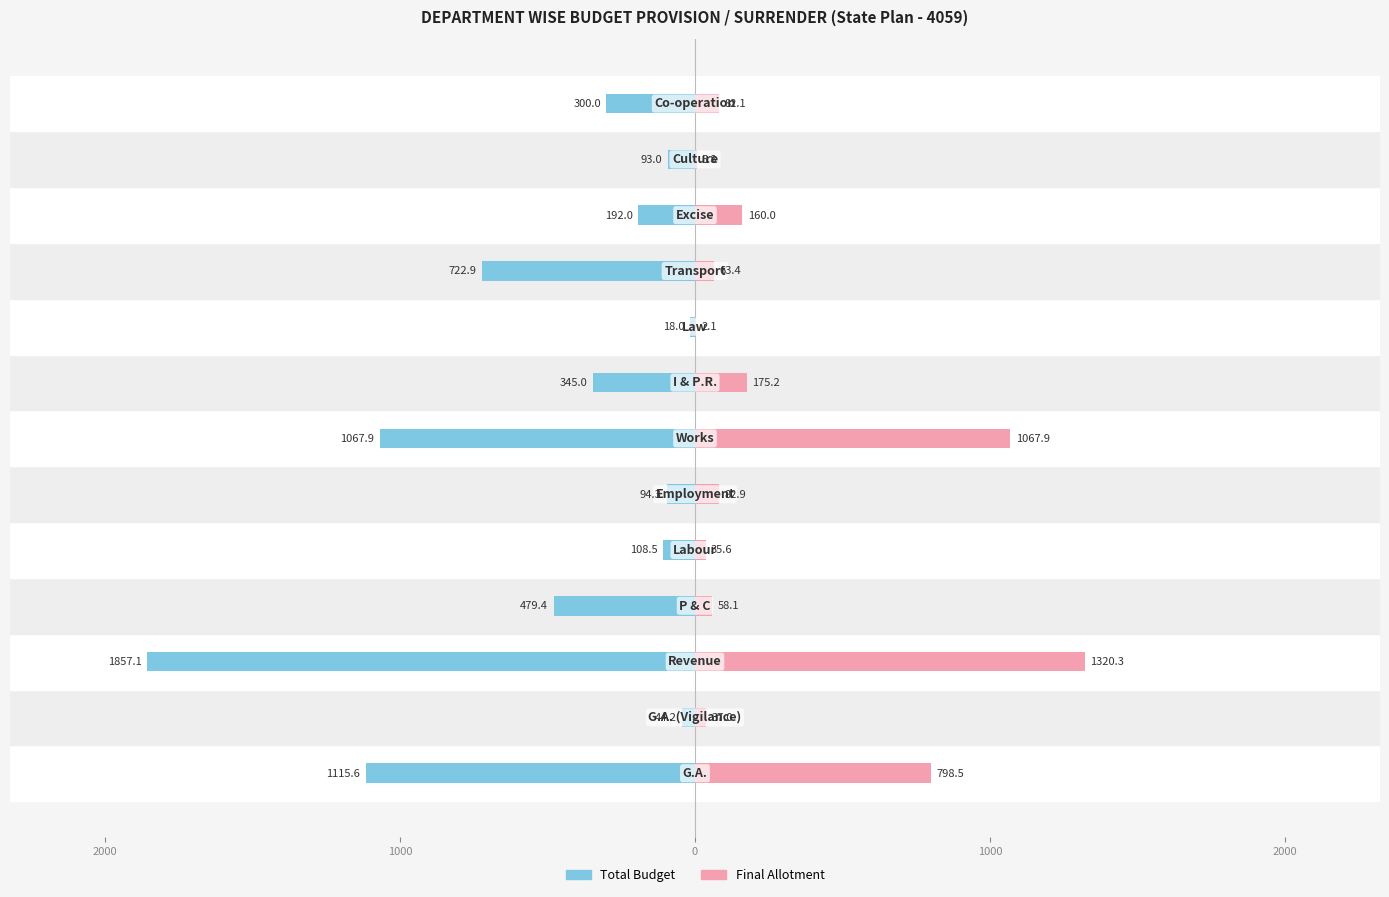

Reading right to left, what are all the values shown in this chart?

Total Budget: -300.0	-93.0	-192.0	-722.9	-18.0	-345.0	-1067.9	-94.3	-108.5	-479.4	-1857.1	-44.2	-1115.6
Final Allotment: 82.1	5.8	160.0	63.4	2.1	175.2	1067.9	82.9	35.6	58.1	1320.3	37.0	798.5